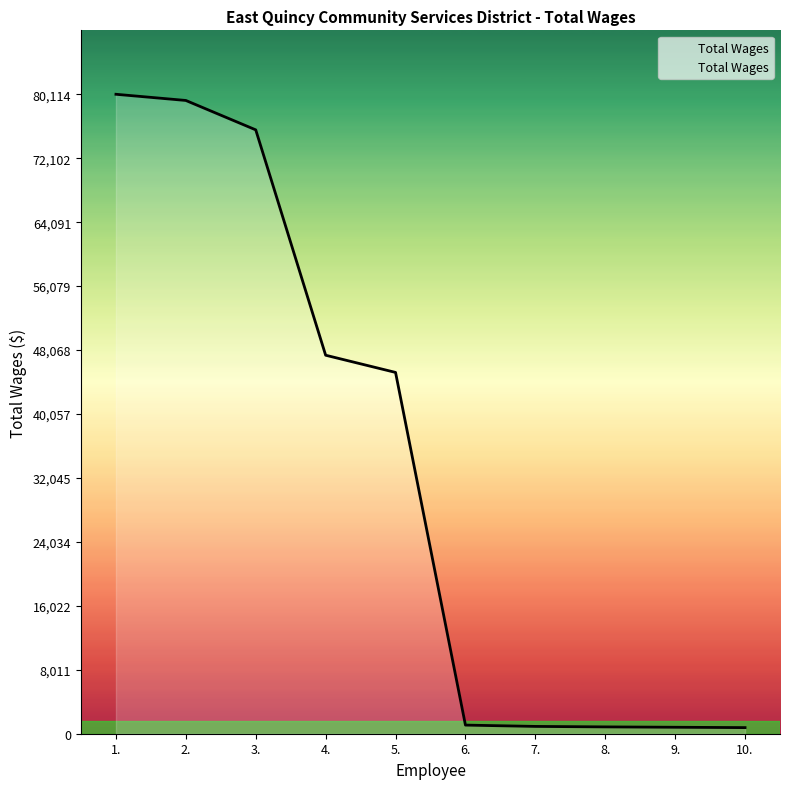

Is it true that the value at 2. is 79339?

True